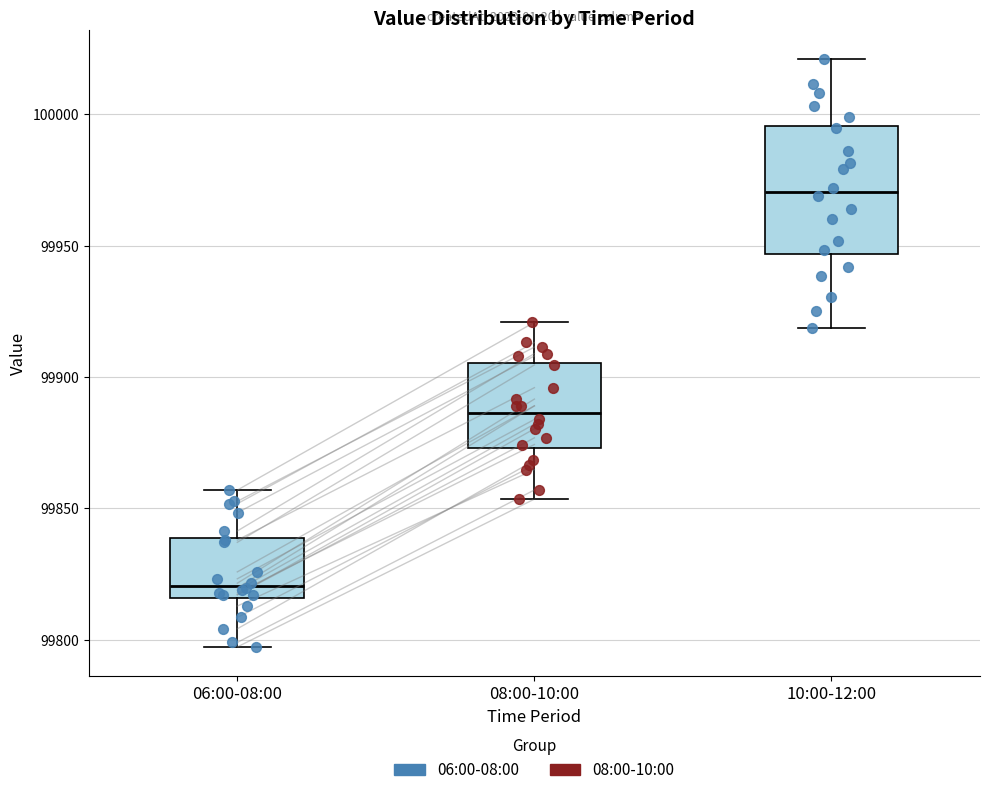

Reading left to right, read every box against the y-axis: the position of its median line, the range the box covers, and the ends of its whiskers. The values are not printed on the chart, so give them approximately, as read against the axis.

06:00-08:00: median 99820, box 99815 to 99840, whiskers 99795 to 99855
08:00-10:00: median 99885, box 99875 to 99905, whiskers 99855 to 99920
10:00-12:00: median 99970, box 99945 to 99995, whiskers 99920 to 100020